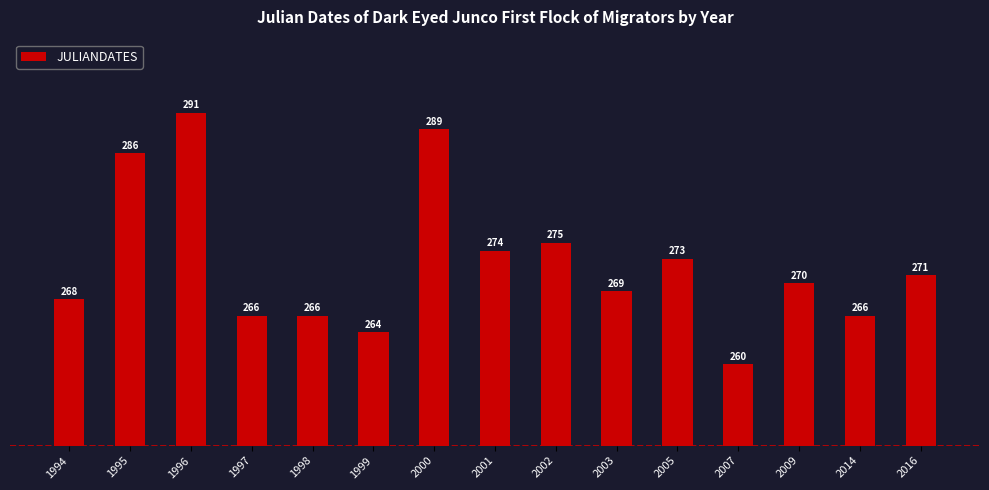

Reading left to right, transcribe all the data shown in this chart.

268	286	291	266	266	264	289	274	275	269	273	260	270	266	271